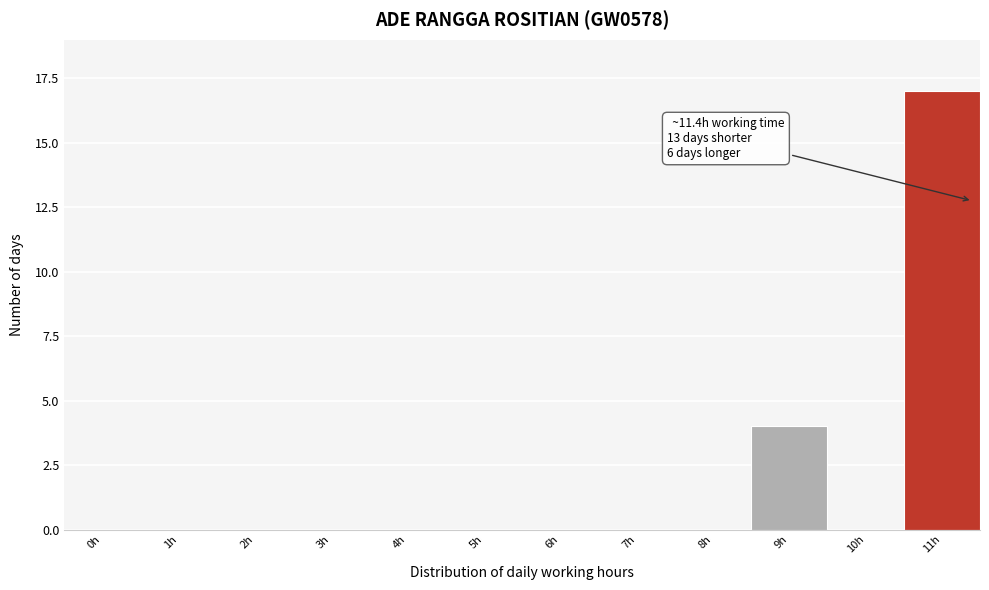

Reading right to left, extract all data points from this chart.

11h=17	10h=0	9h=4	8h=0	7h=0	6h=0	5h=0	4h=0	3h=0	2h=0	1h=0	0h=0